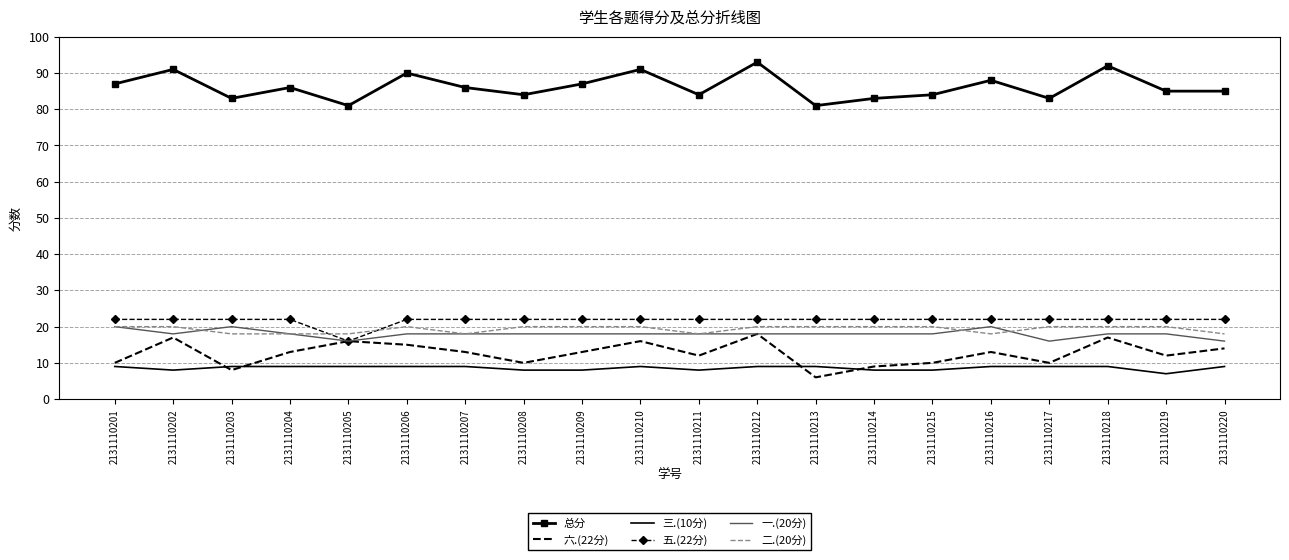

What is the smallest value displayed?

6